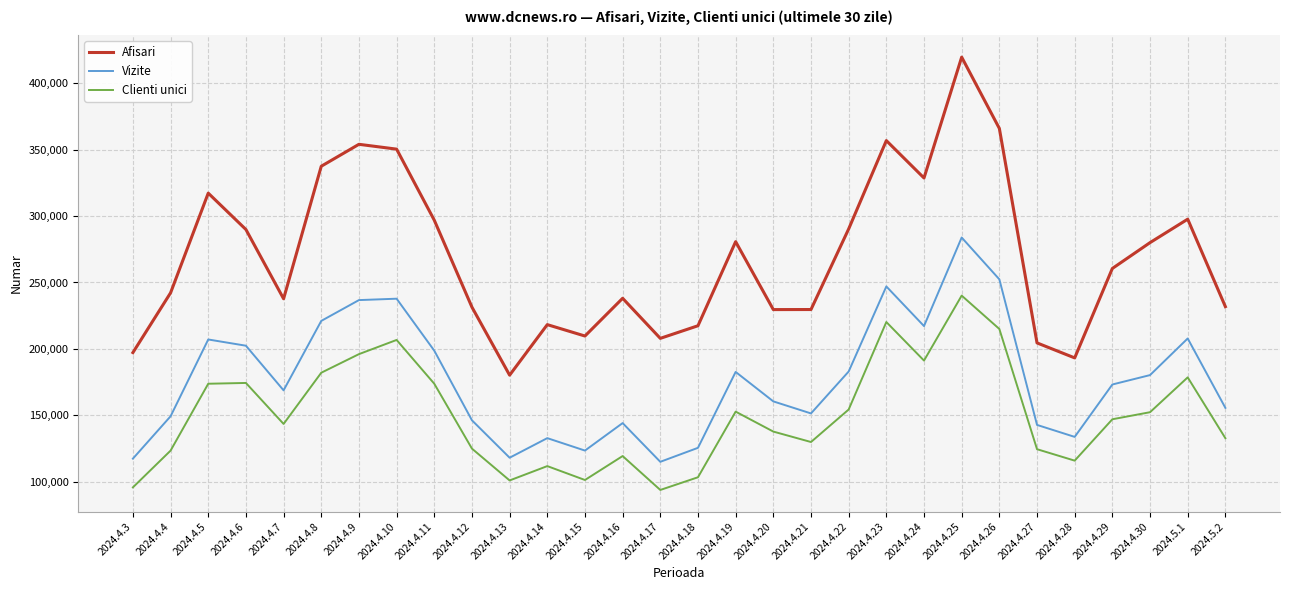

What position from the right is 2024.4.28?

5